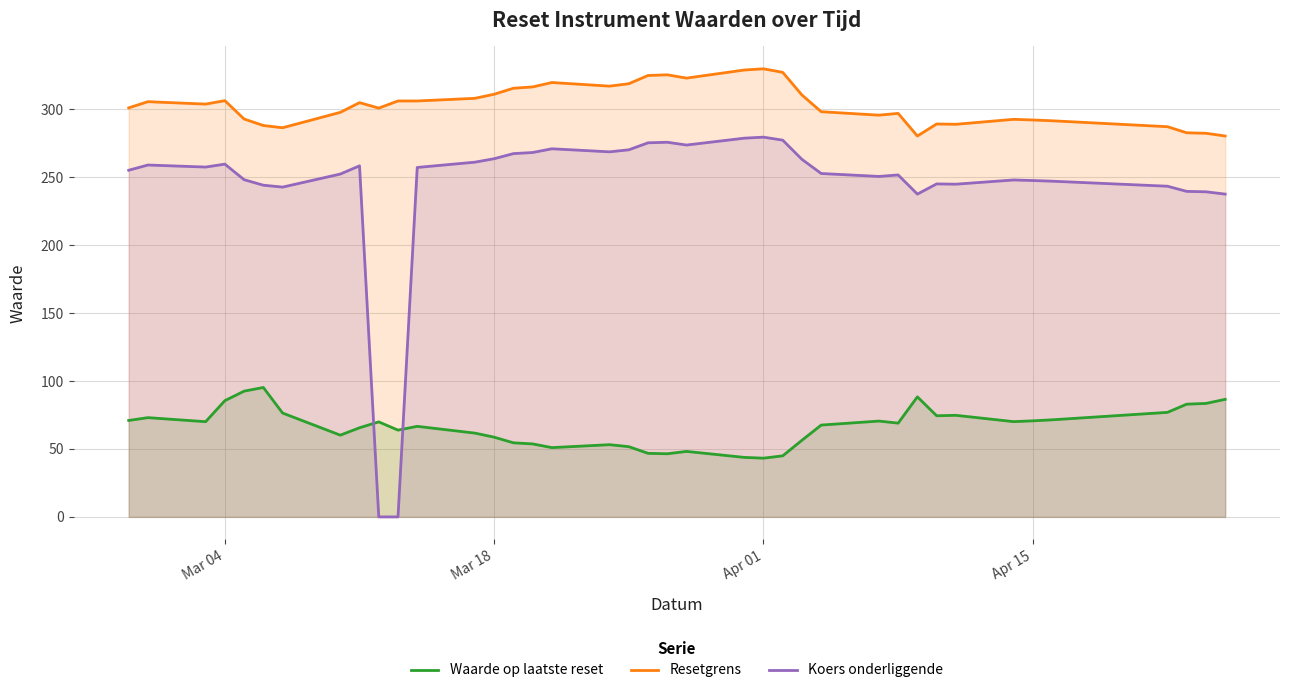

Rank the series by their average value, from highest to lowest.

Resetgrens, Koers onderliggende, Waarde op laatste reset